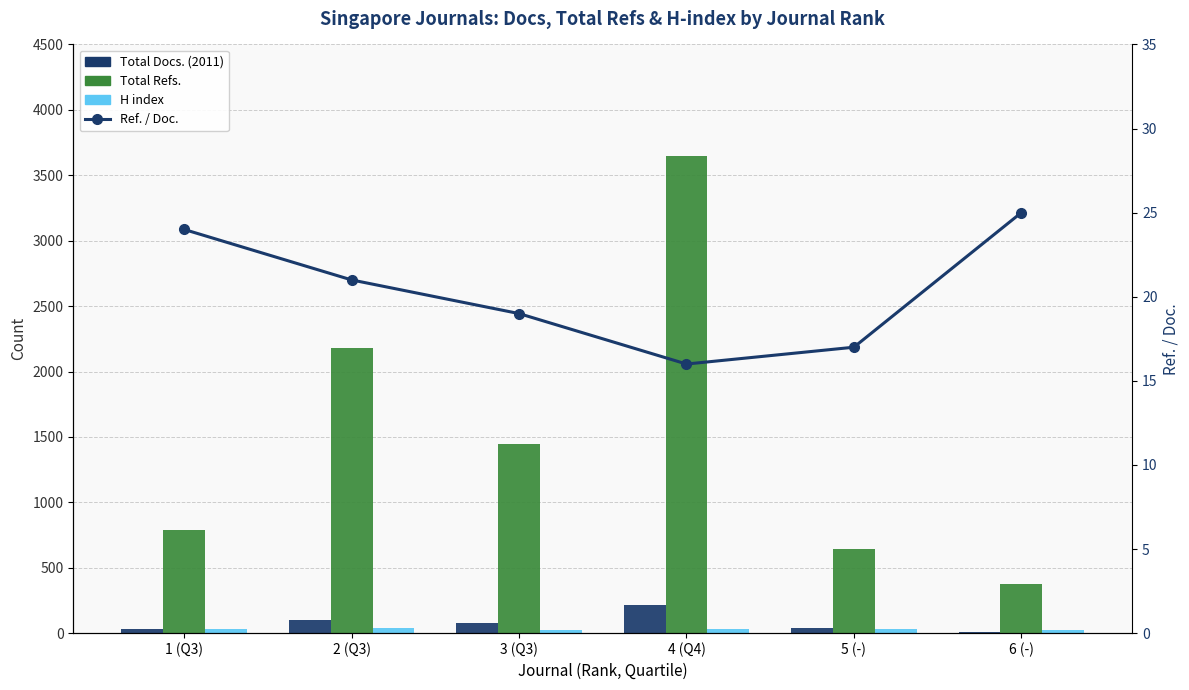

Between 2 (Q3) and 4 (Q4), which series saw the biggest shift?

Total Refs.